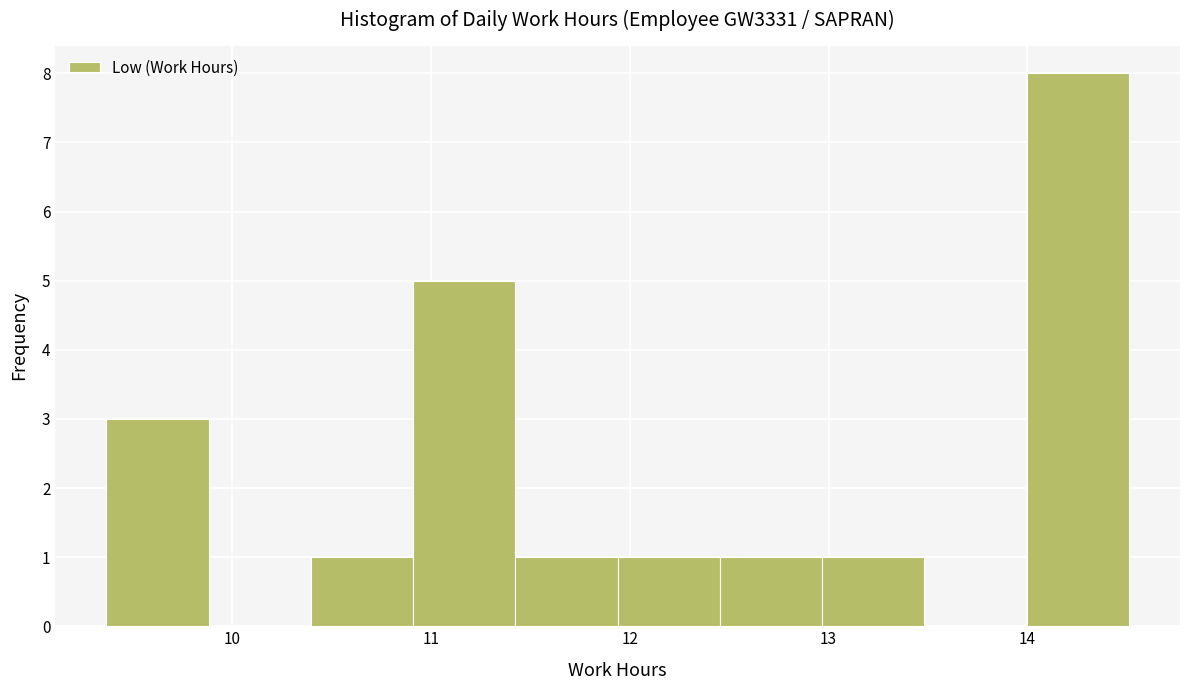

Reading left to right, transcribe this chart: for each bar, give the range it covers on the x-axis and its height. Neither the bar edges nor the heights are printed on the chart, so give them approximately, as read against the axes.

9.4 to 9.9: 3
9.9 to 10.4: 0
10.4 to 10.9: 1
10.9 to 11.4: 5
11.4 to 11.9: 1
11.9 to 12.5: 1
12.5 to 13.0: 1
13.0 to 13.5: 1
13.5 to 14.0: 0
14.0 to 14.5: 8